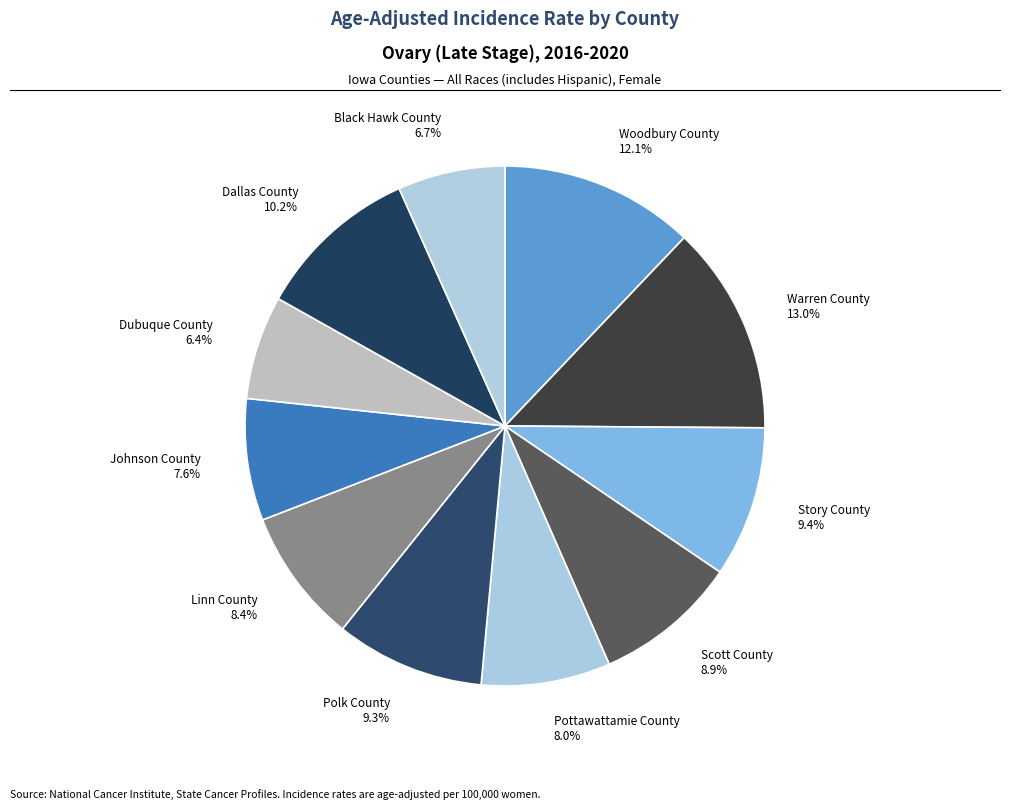

How many slices are in this pie chart?

11